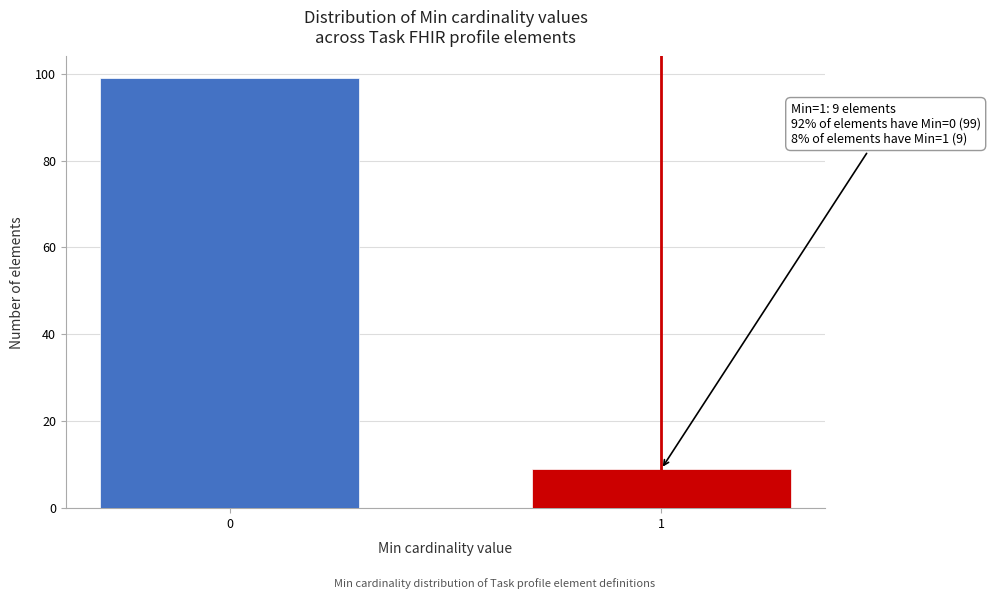

Reading left to right, transcribe all the data shown in this chart.

0=99	1=9